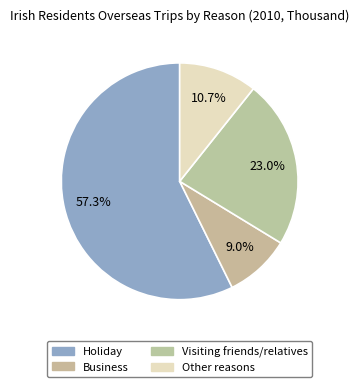

What is the change in value from Business to Other reasons?

+119